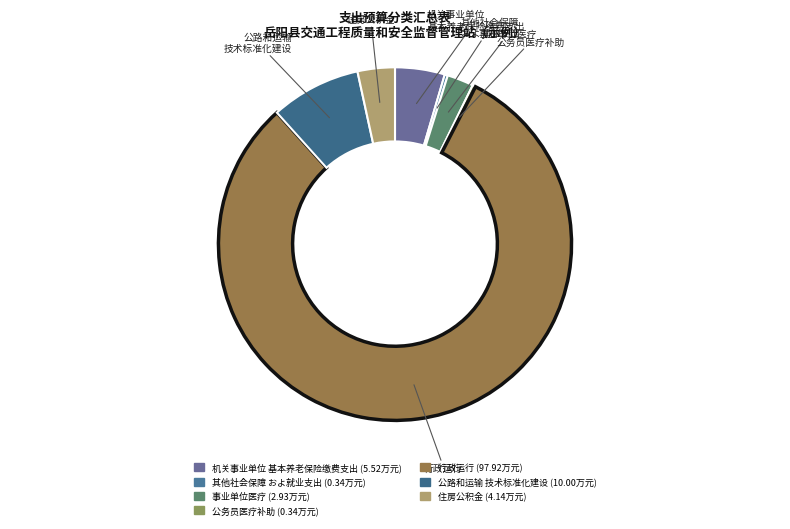

Rank the categories by value from highest to lowest.

行政运行, 公路和运输技术标准化建设, 机关事业单位基本养老保险缴费支出, 住房公积金, 事业单位医疗, 其他社会保障和就业支出, 公务员医疗补助